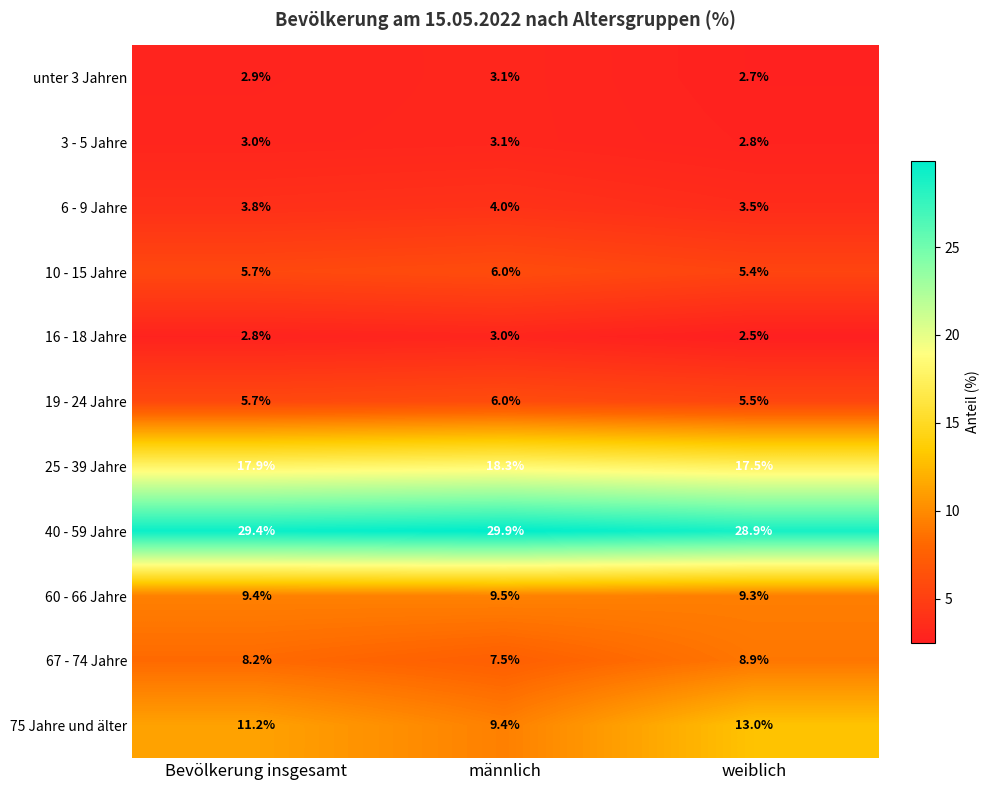

What is the greatest value displayed?

29.9